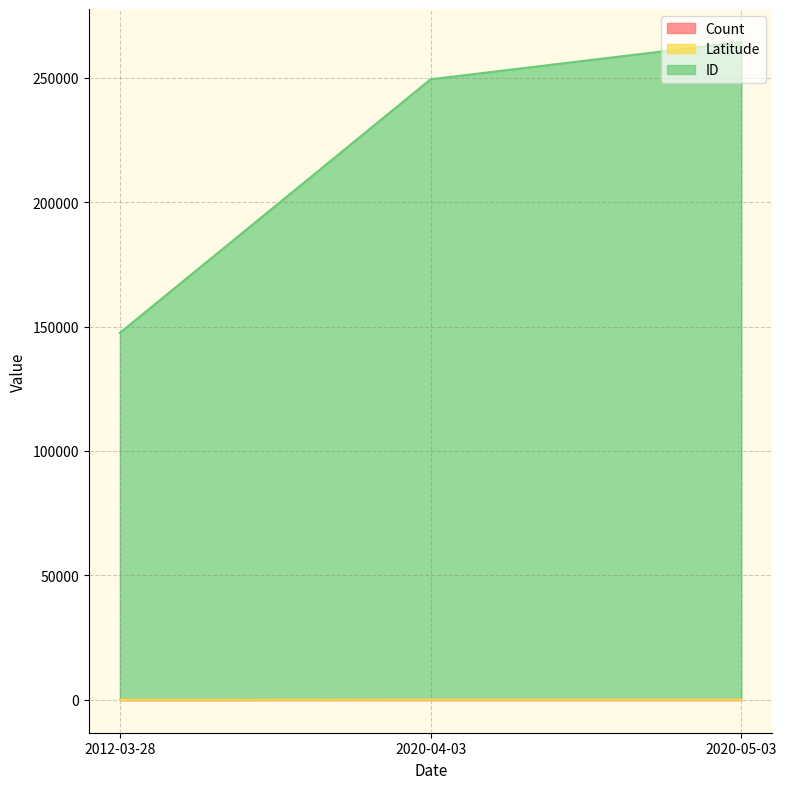

True or false: ID has a value of 147463.0 at 2012-03-28.

True